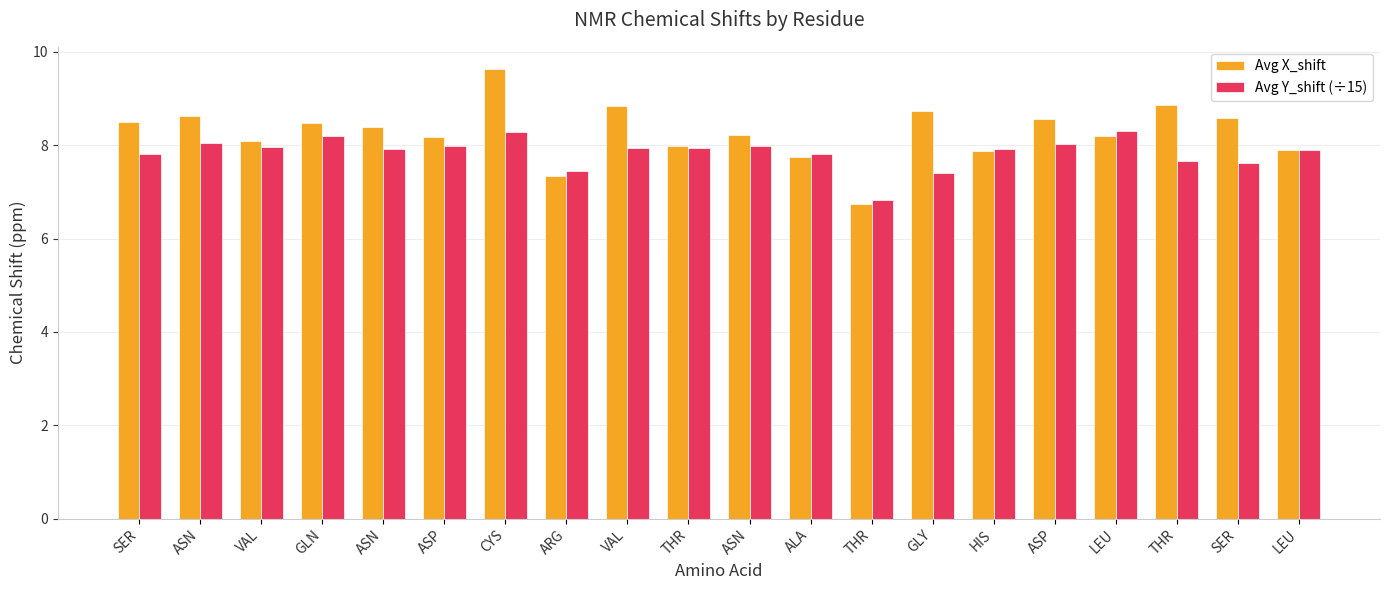

What is the total value across all series at ASN?

16.7